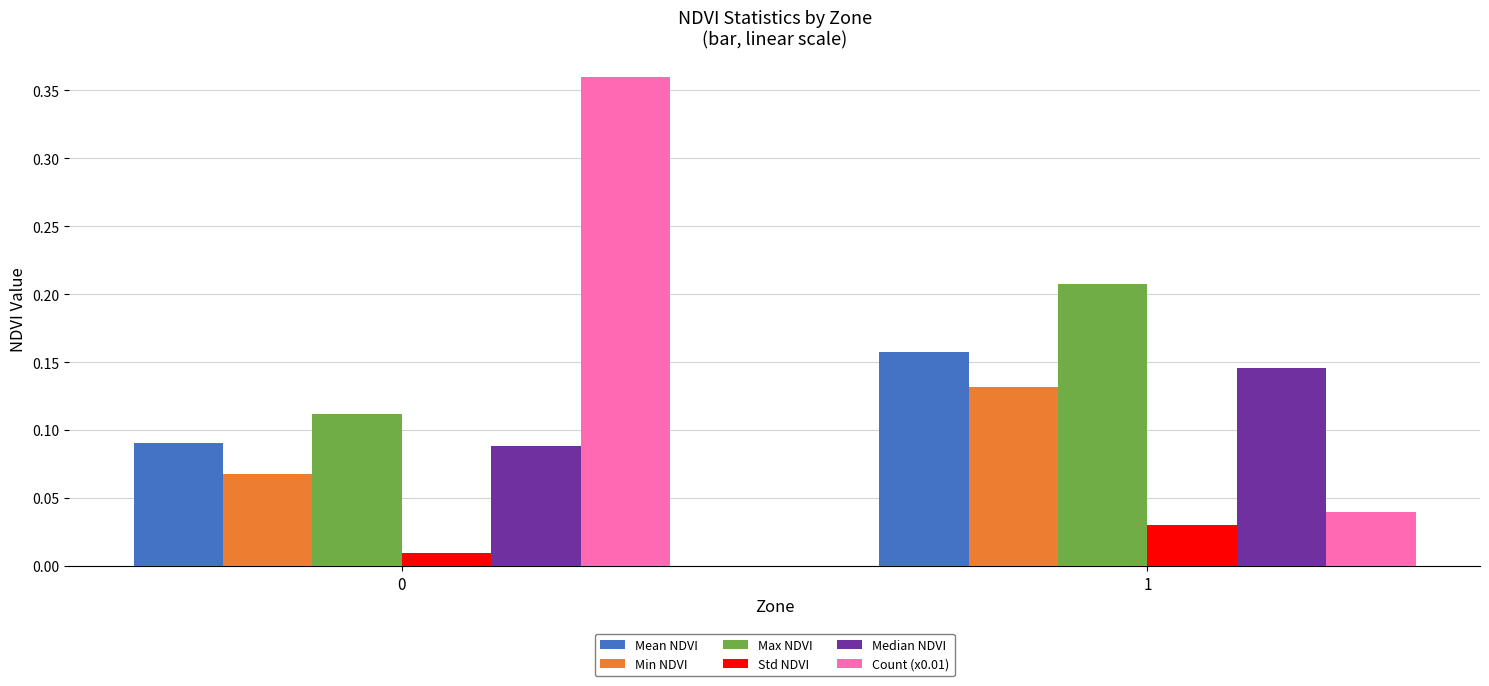

Which series has the widest spread of values?

Count (x0.01)